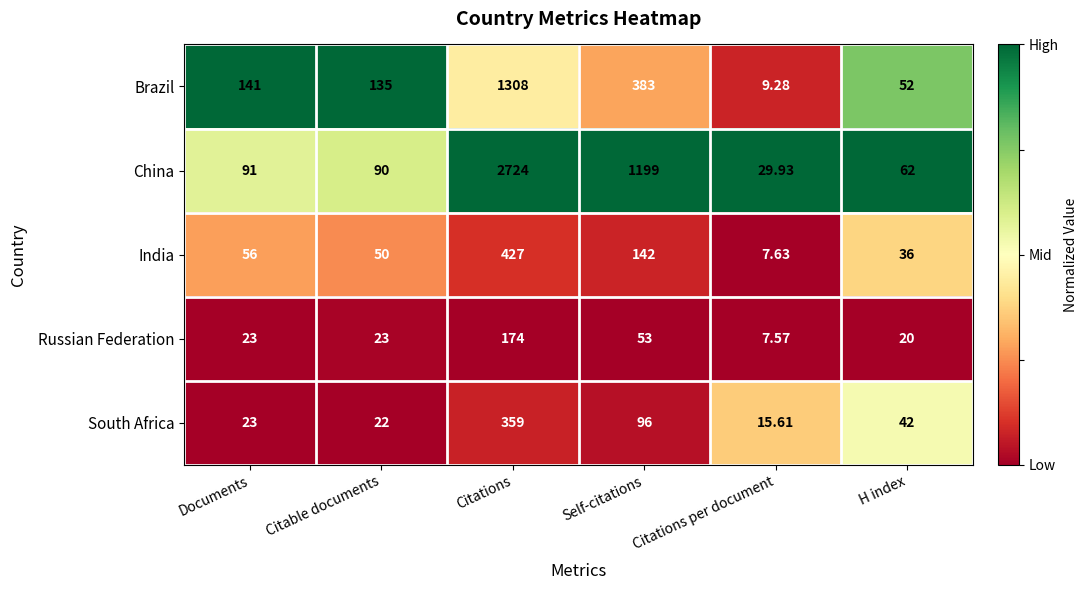

What is the greatest value displayed?

2724.0